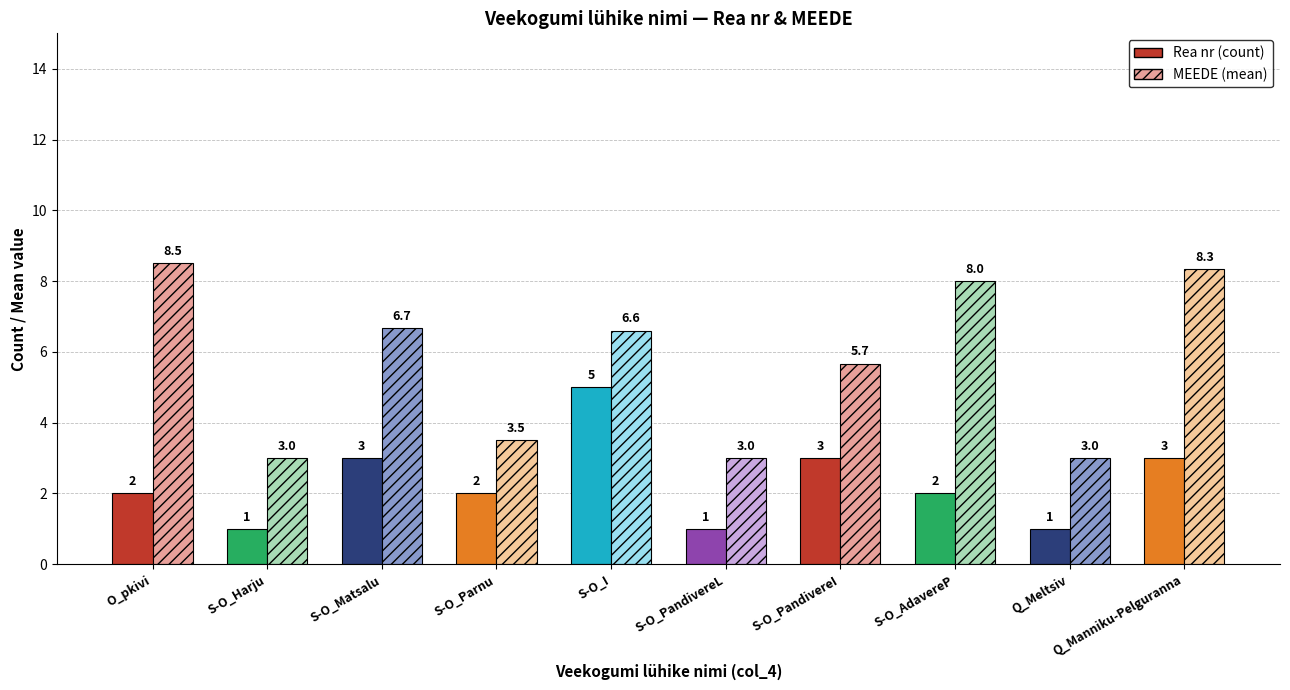

True or false: MEEDE (mean) has a value of 1.7 at S-O_Harju.

False